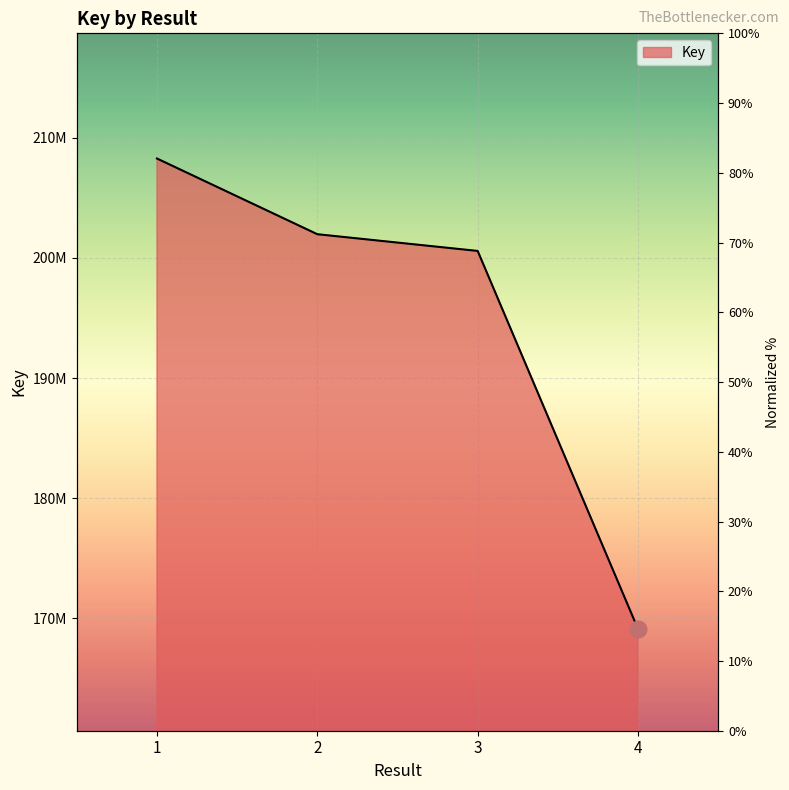

Between 3 and 2, which is larger?

2